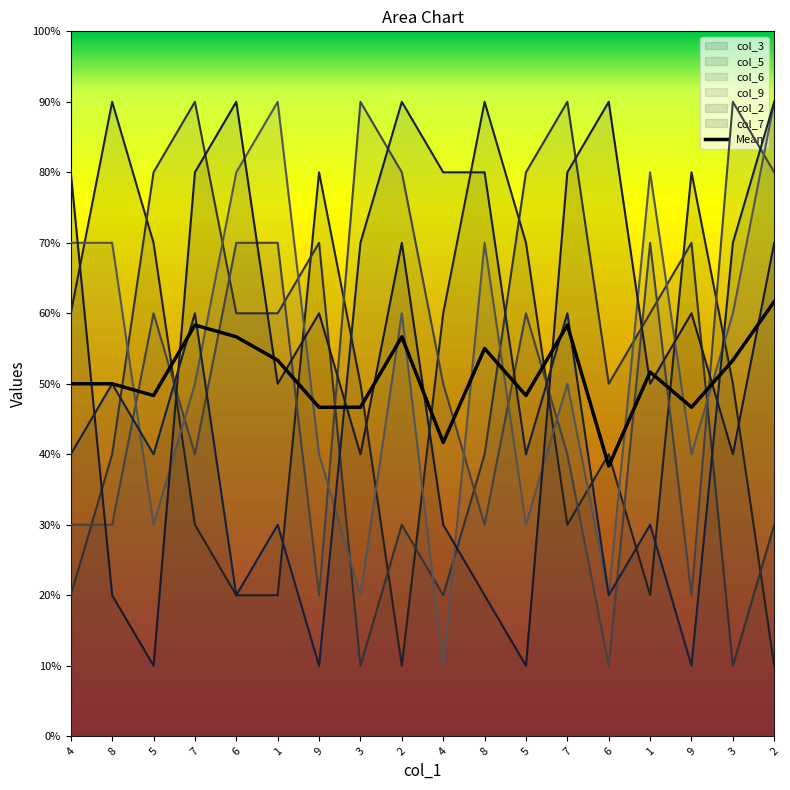

Which series has the largest total across all categories?

col_9